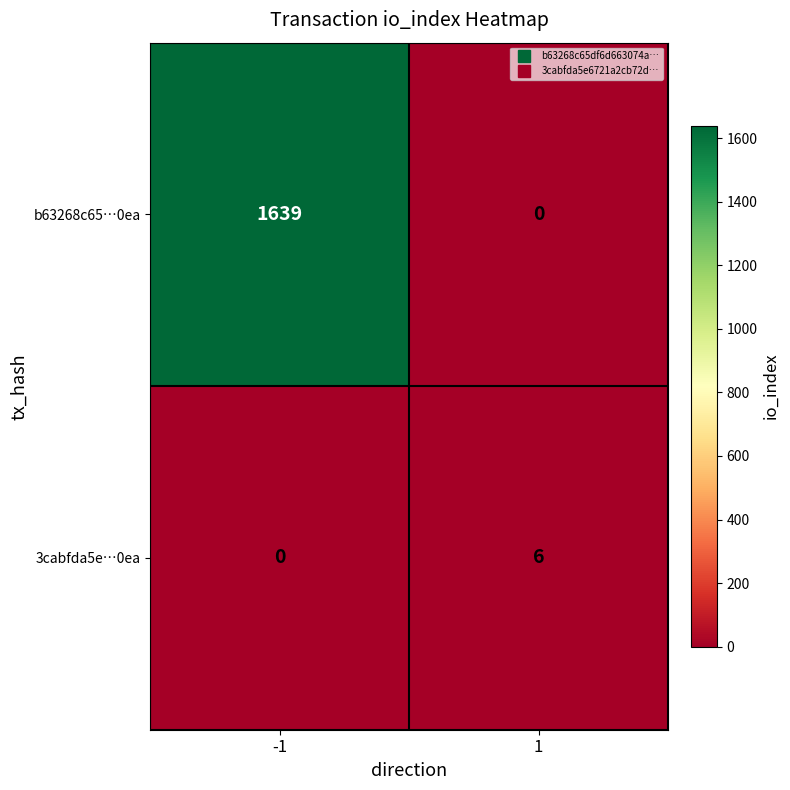

The value of 3cabfda5e…0ea at -1 is 4. True or false?

False